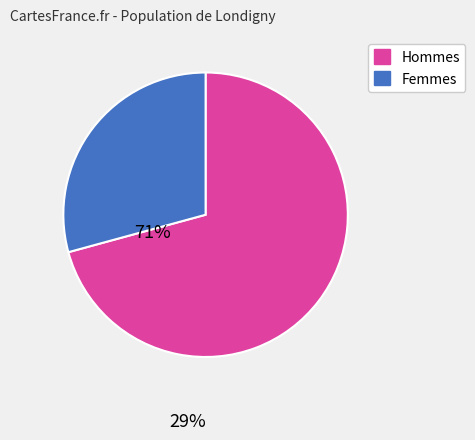

Is there a majority slice in this chart?

Yes